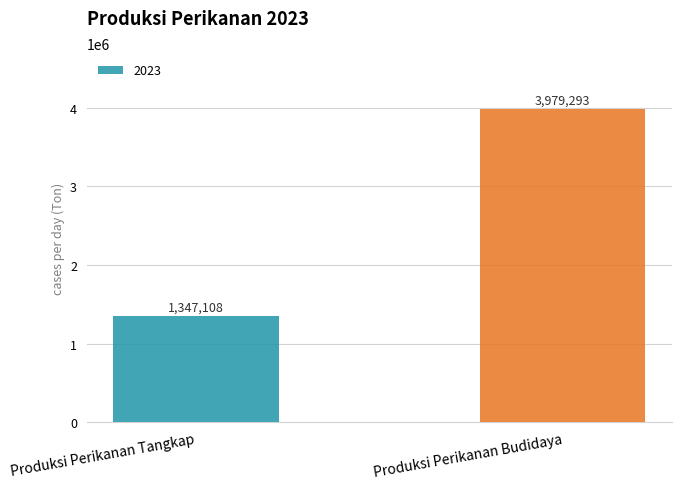

What is the sum of the values at Produksi Perikanan Budidaya and Produksi Perikanan Tangkap?

5326401